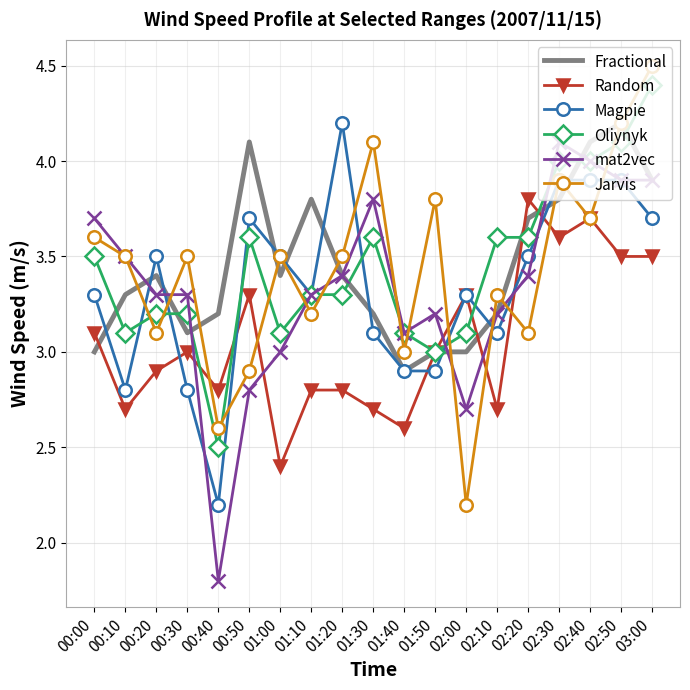

What is the total value across all series at 02:20?

21.1